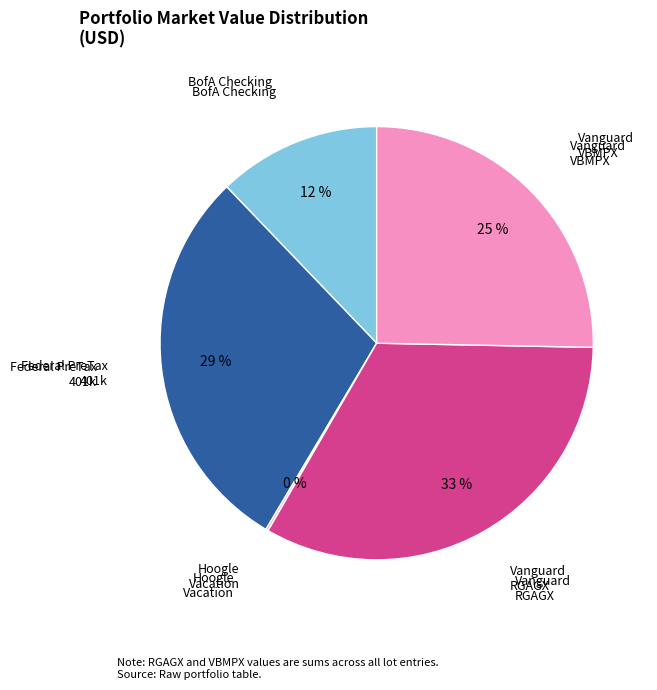

Is it true that Vanguard VBMPX is 25% of the pie?

True